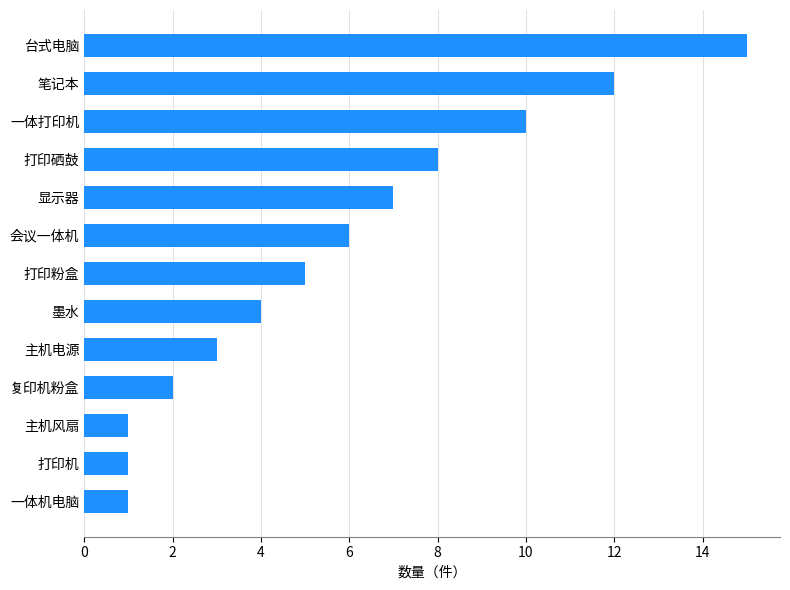

How many bars are there in total?

13